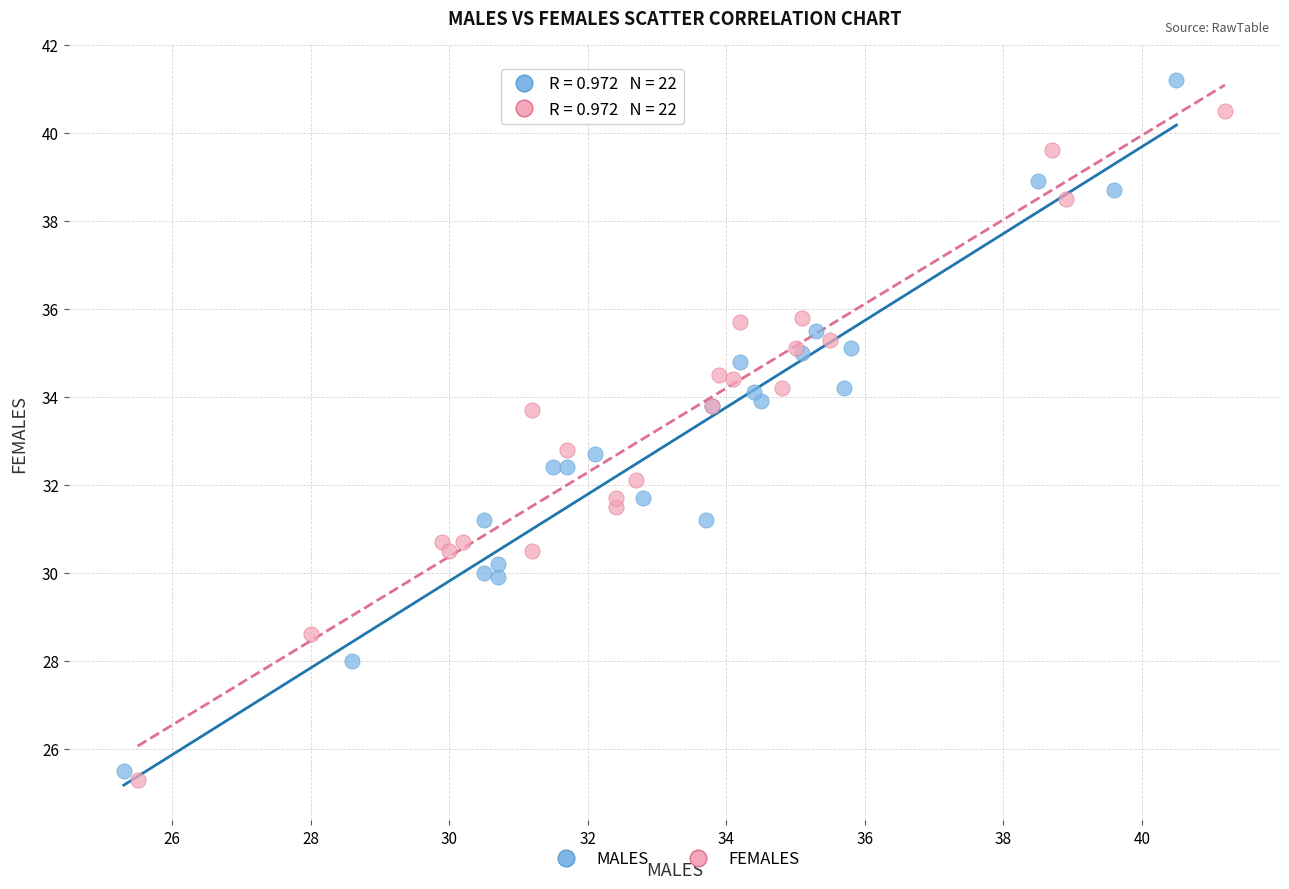

Which series reaches the maximum Y coordinate?

MALES